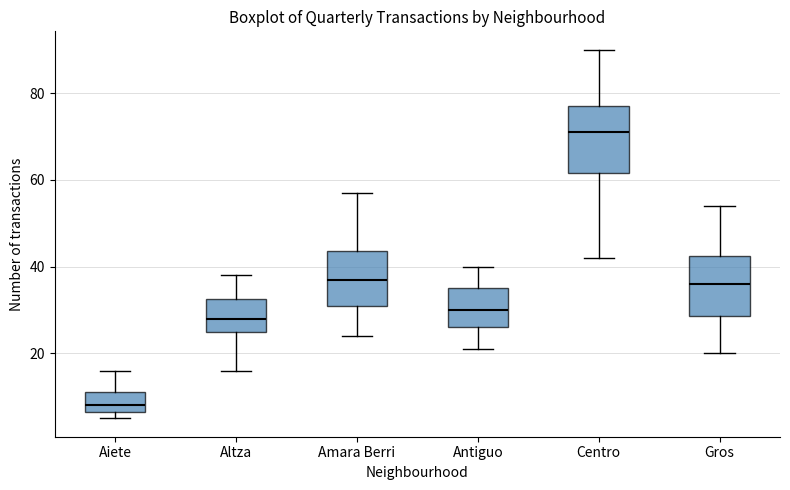

Which box's median line is the lowest?

Aiete